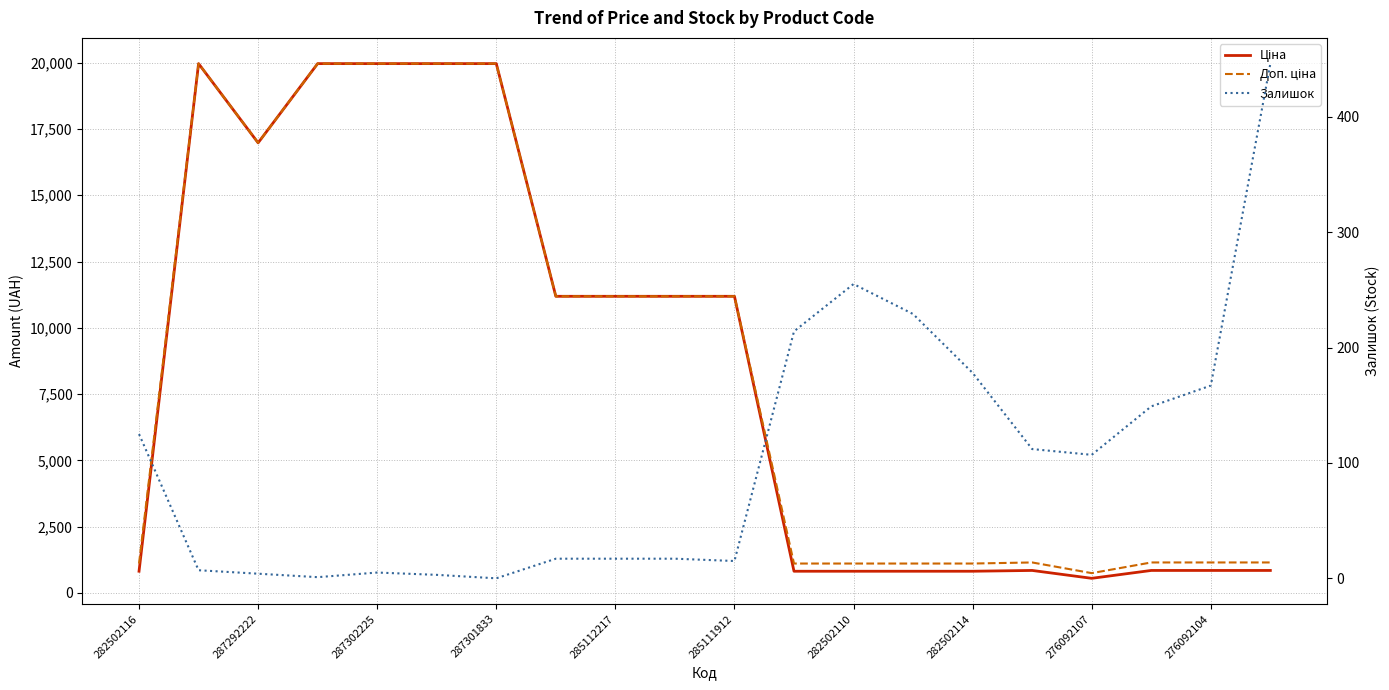

How many lines are shown in the chart?

3